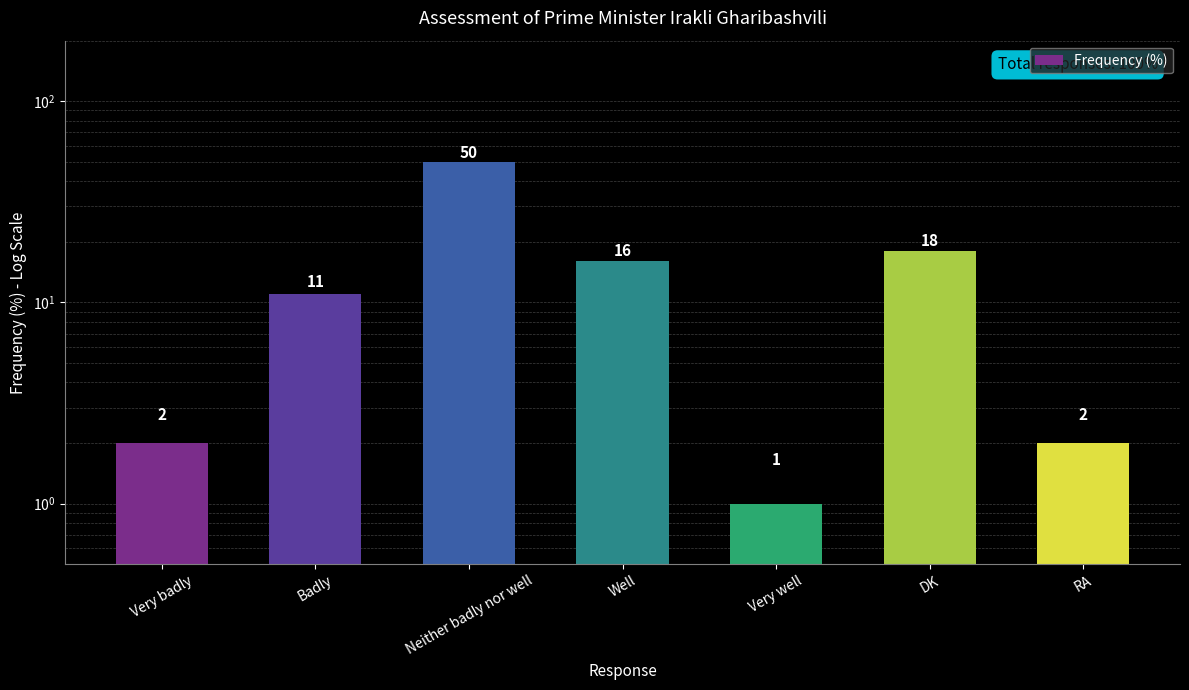

Reading left to right, extract all data points from this chart.

2	11	50	16	1	18	2